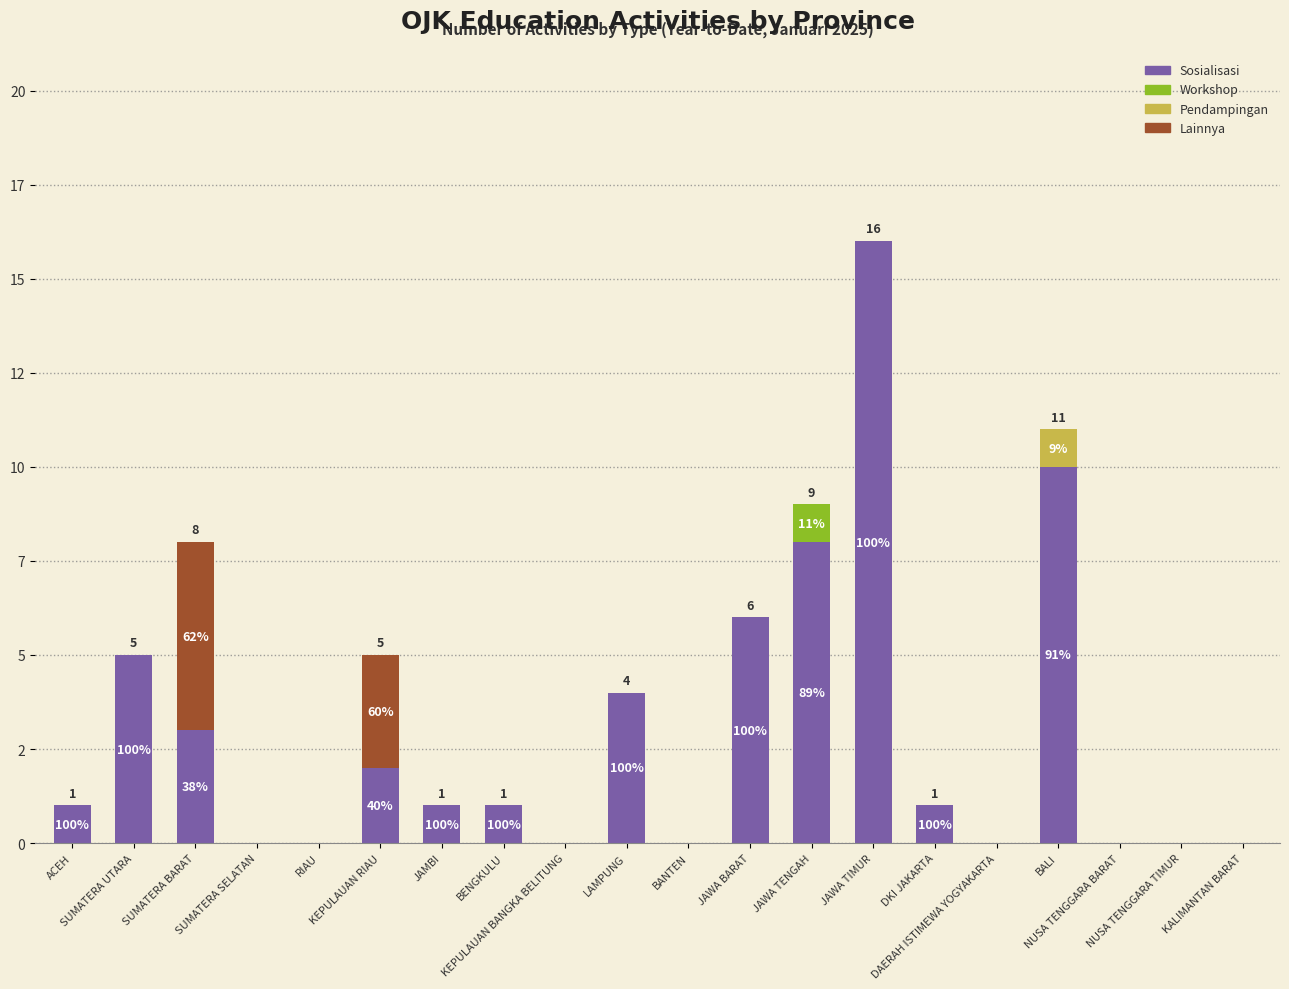

Are the bars grouped side by side (vs. stacked)?

No